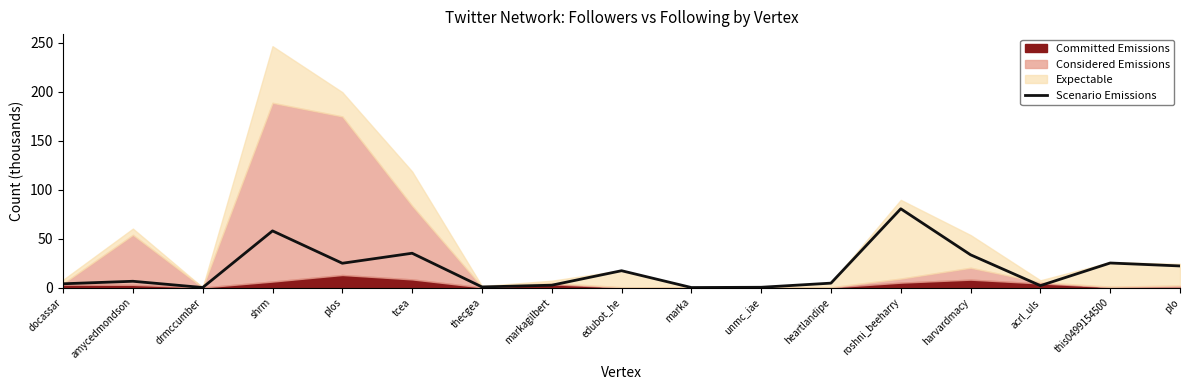

What is the label of the 3rd point from the left?

drmccumber